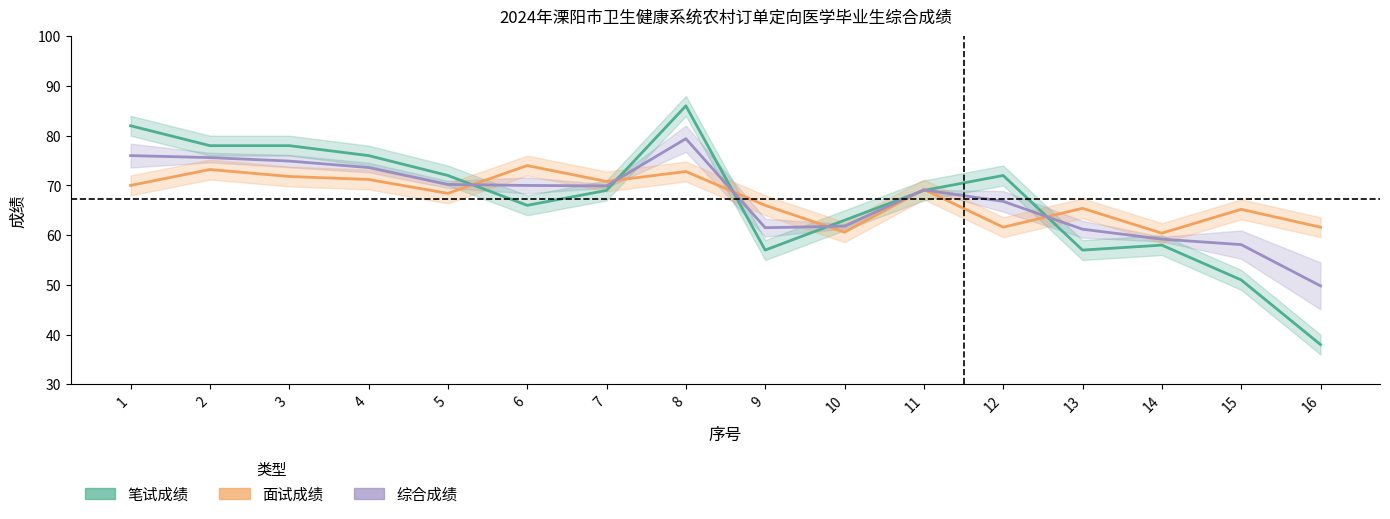

At how many categories does at least one series exceed 79?

2